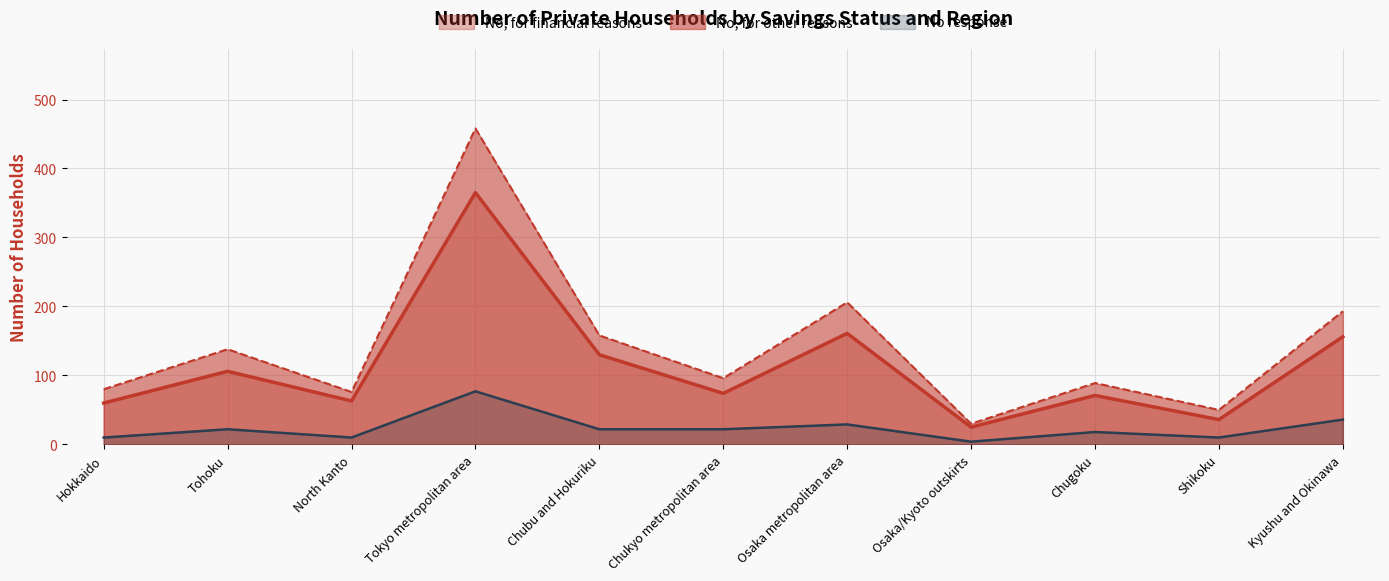

What is the maximum value for No response?

77